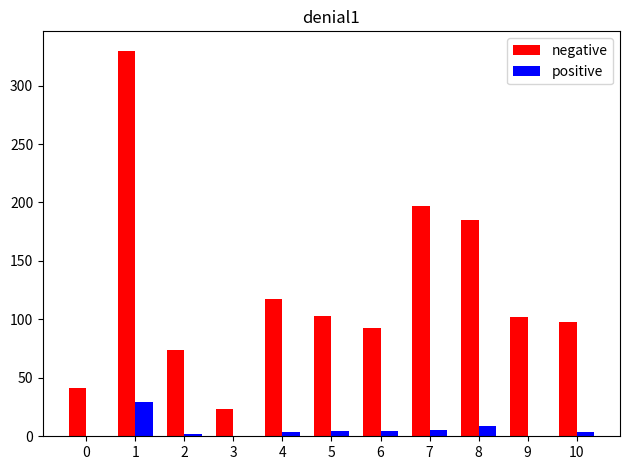

The positive series shows 0.4 at 9. True or false?

True